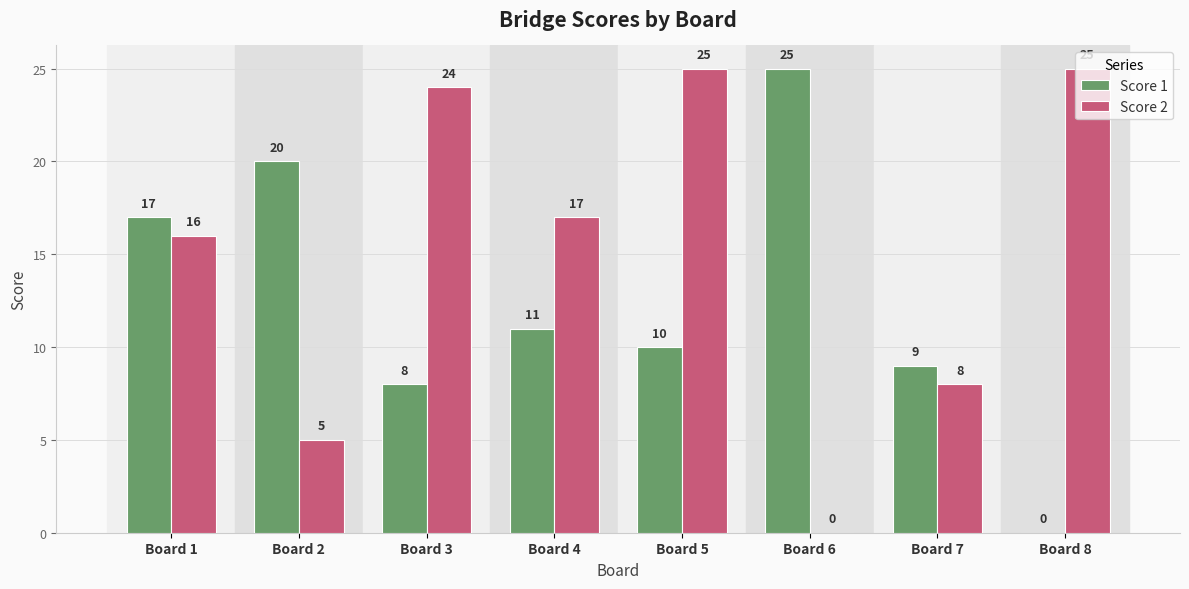

True or false: Score 2 has a value of 5 at Board 7.

False